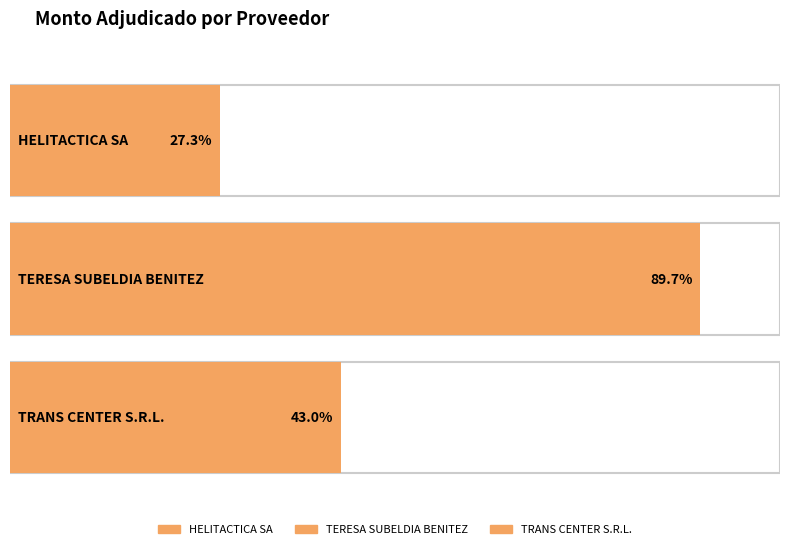

Which category has the lowest value across all series?

HELITACTICA SA